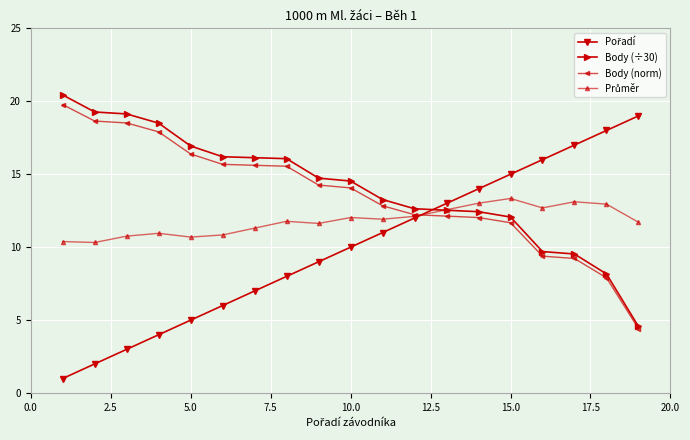

Count the number of categories in the chart.

19